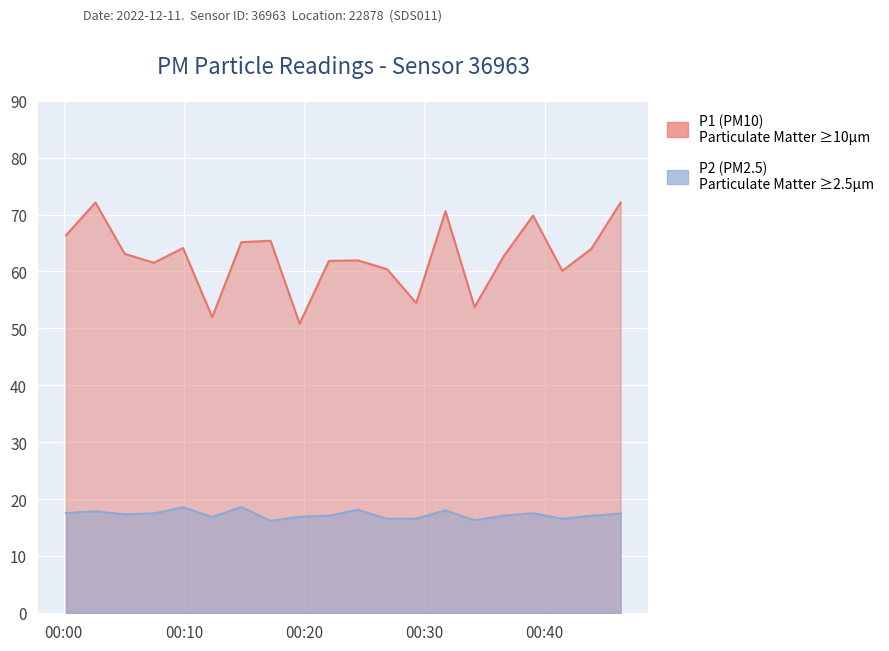

Reading right to left, what are all the values shown in this chart?

P1: 72.1	64.0	60.1	69.8	62.7	53.8	70.6	54.5	60.4	62.0	61.9	50.8	65.4	65.2	52.0	64.1	61.5	63.1	72.1	66.3
P2: 17.4	17.1	16.6	17.5	17.1	16.3	18.0	16.6	16.5	18.1	17.1	16.9	16.2	18.6	16.9	18.6	17.5	17.3	17.9	17.6